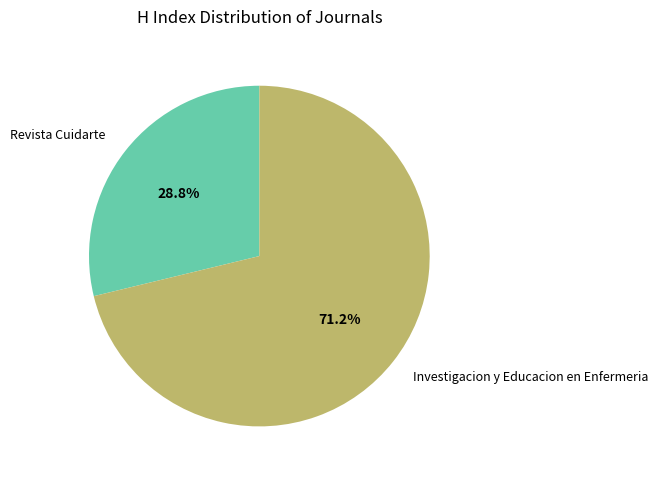

True or false: Revista Cuidarte accounts for 42% of the total.

False